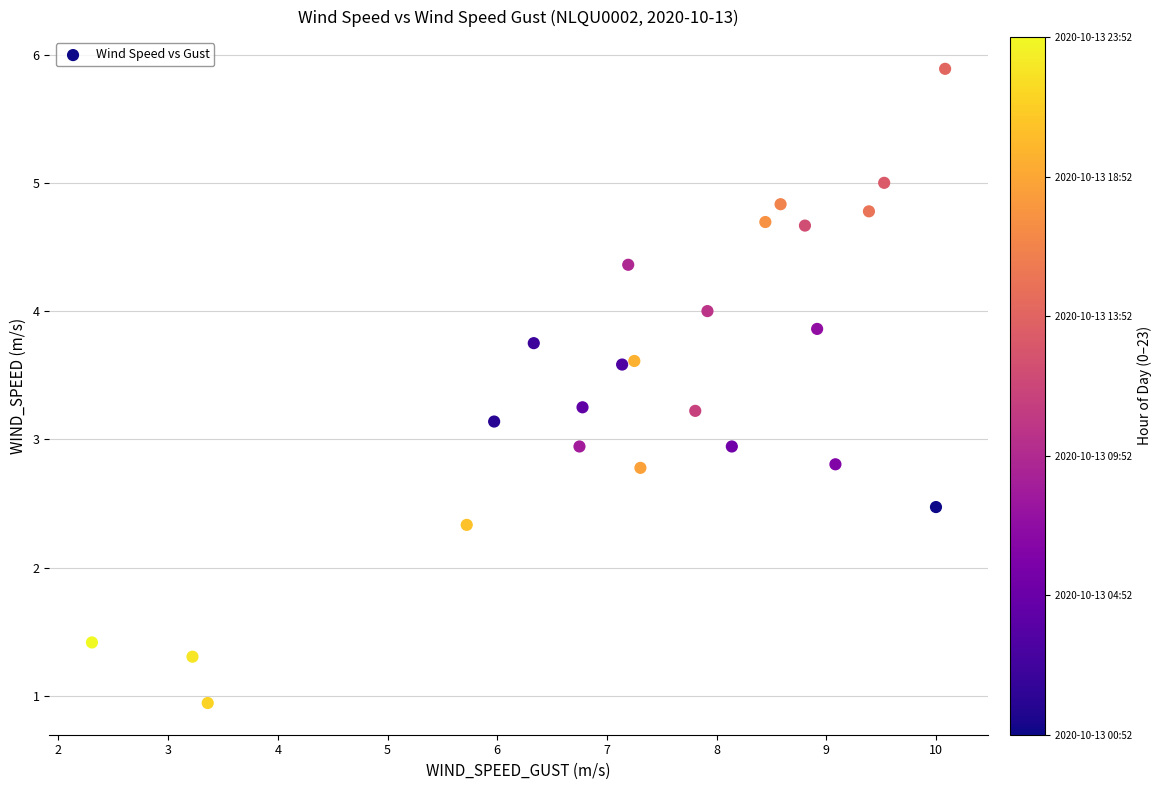

What is the range of X values (max minus min)?

7.8